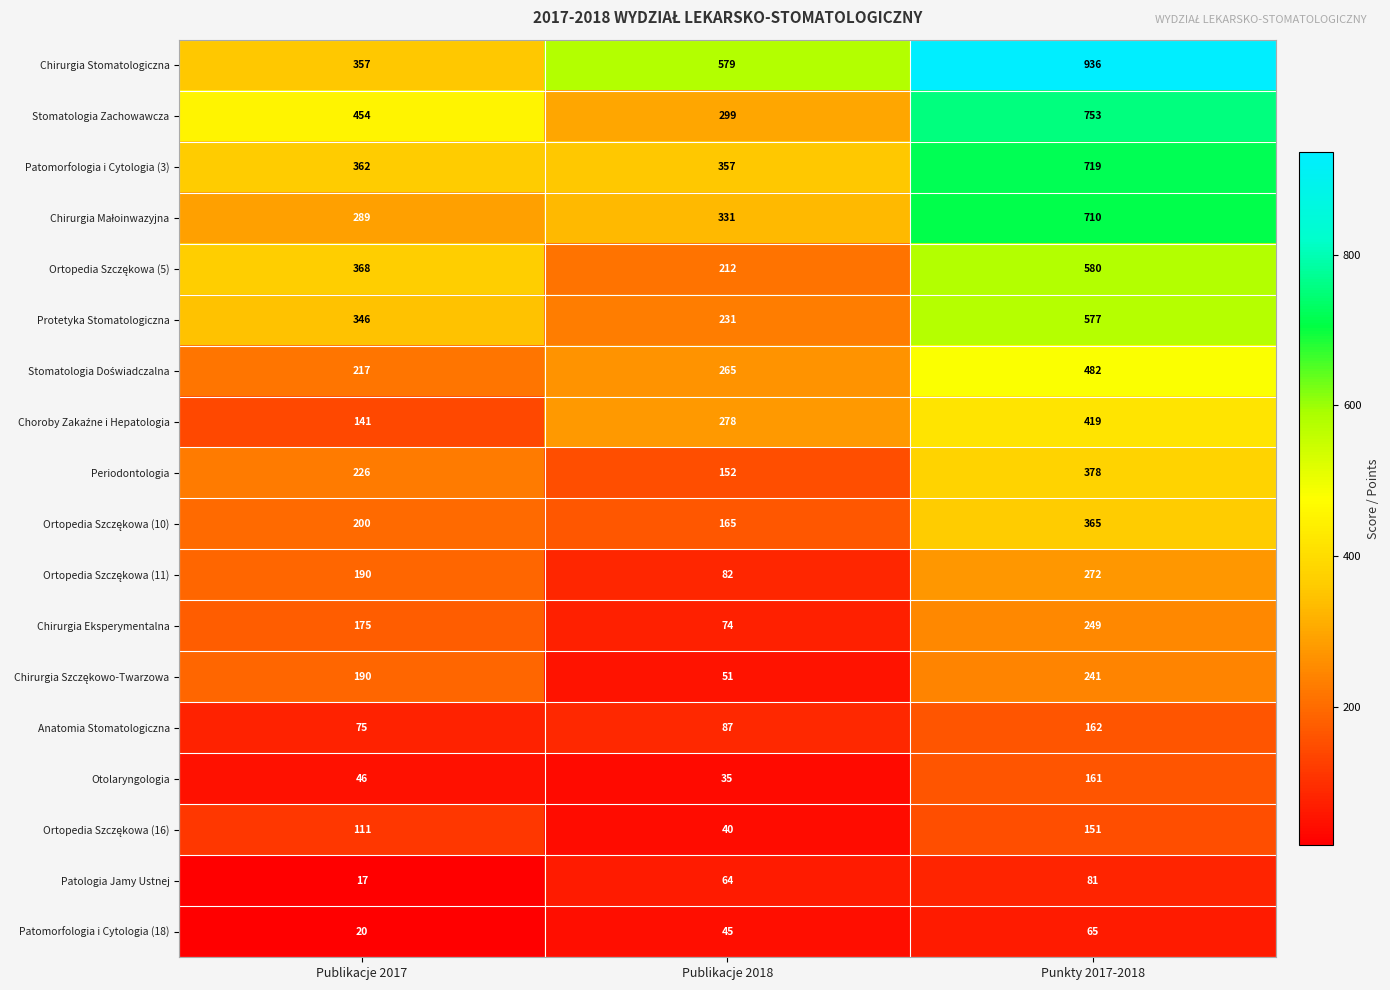

At how many categories does at least one series exceed 188?

3